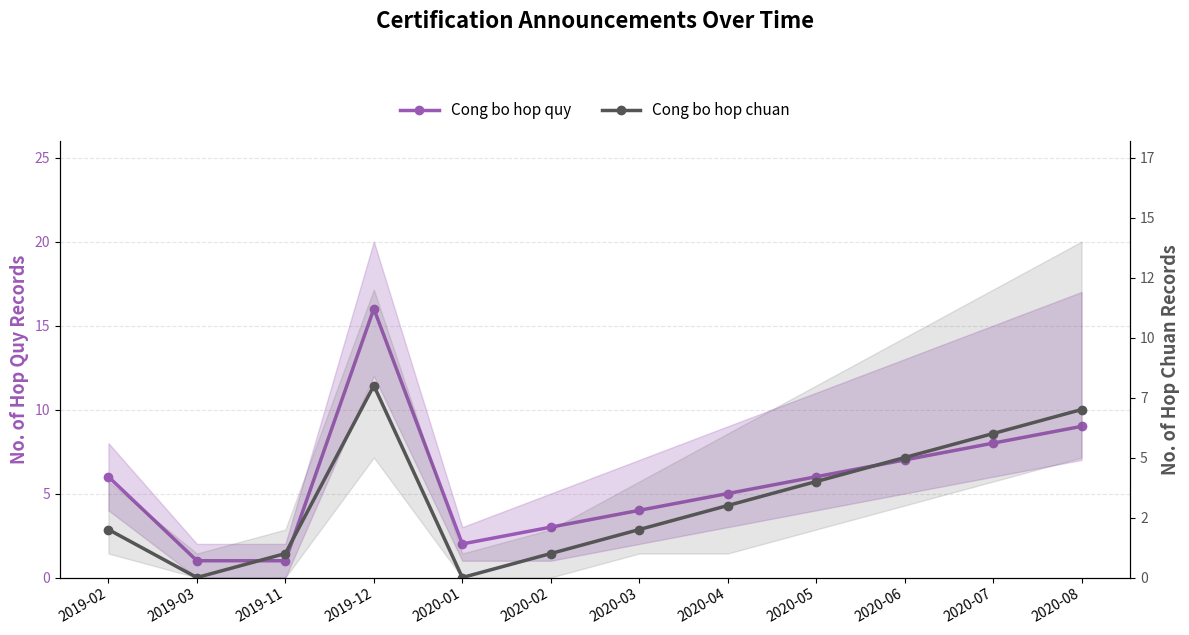

How many lines are shown in the chart?

2